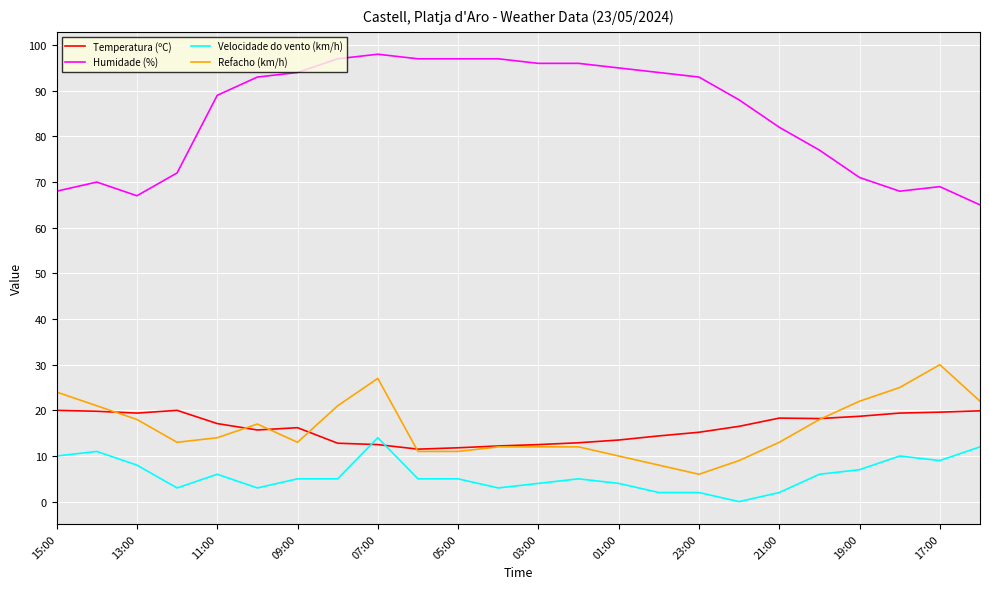

List the series in order of their peak value, highest first.

Humidade (%), Refacho (km/h), Temperatura (ºC), Velocidade do vento (km/h)